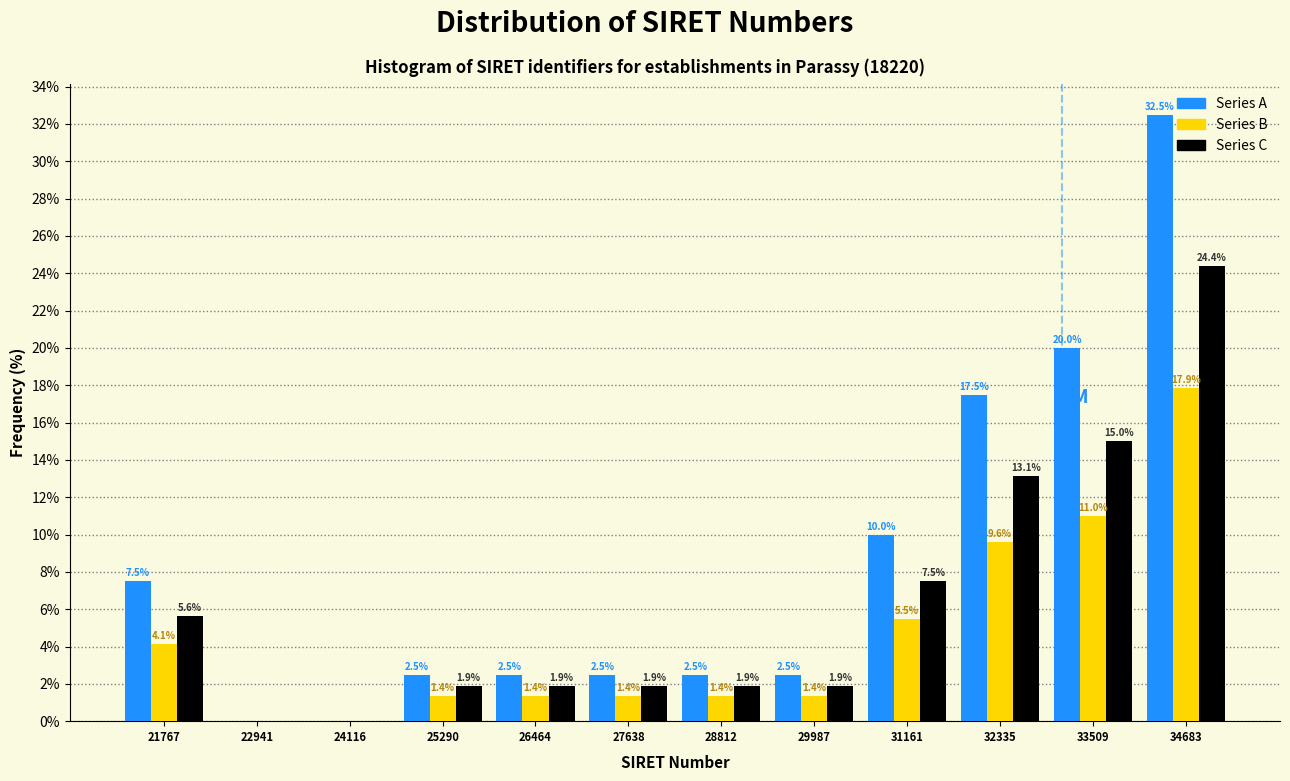

At which label does Series A reach its peak?

34683